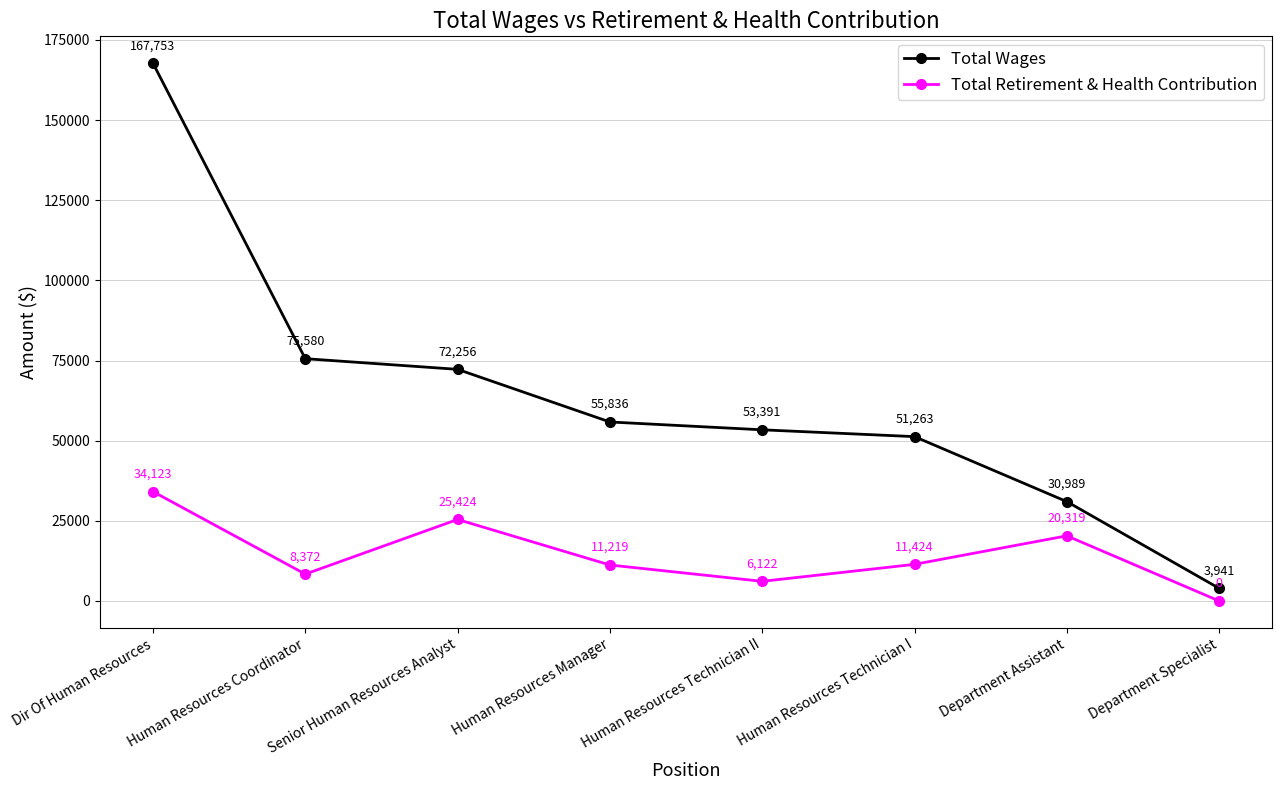

What position from the left is Human Resources Manager?

4